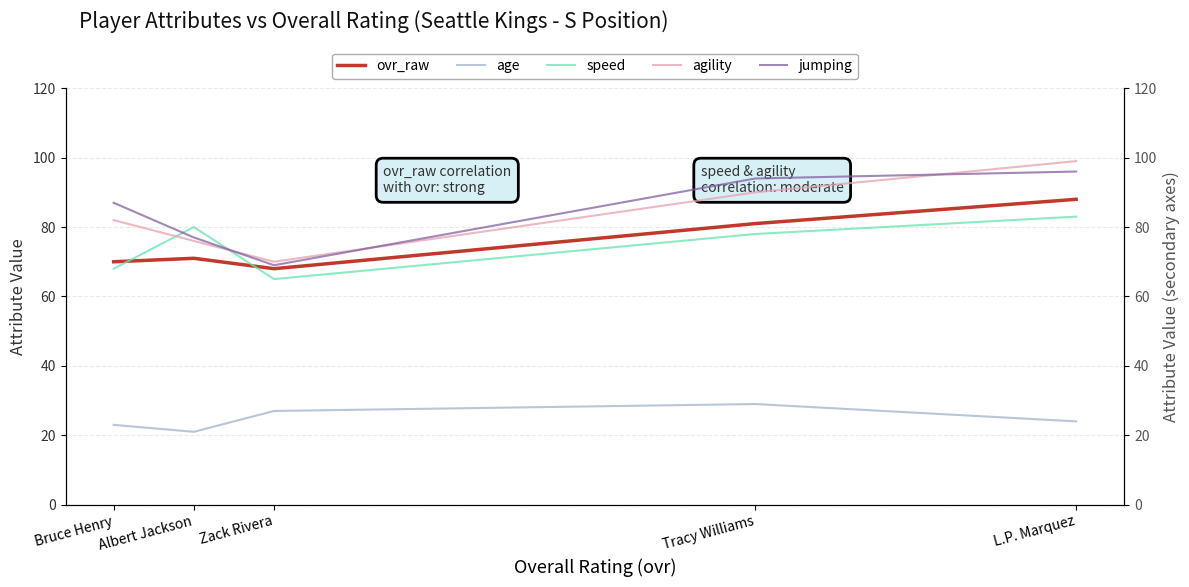

Which category has the lowest value in the jumping series?

Zack Rivera